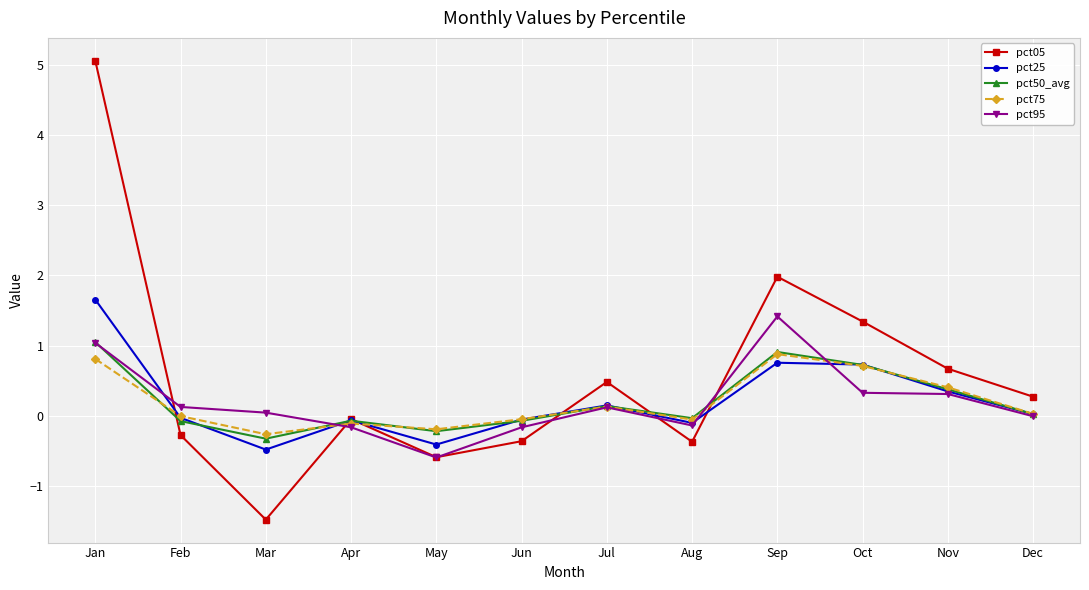

How many lines are shown in the chart?

5